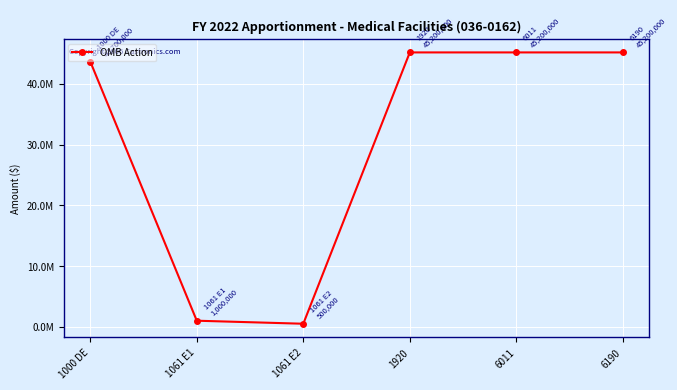

Which label corresponds to the smallest value in the chart?

1061 E2